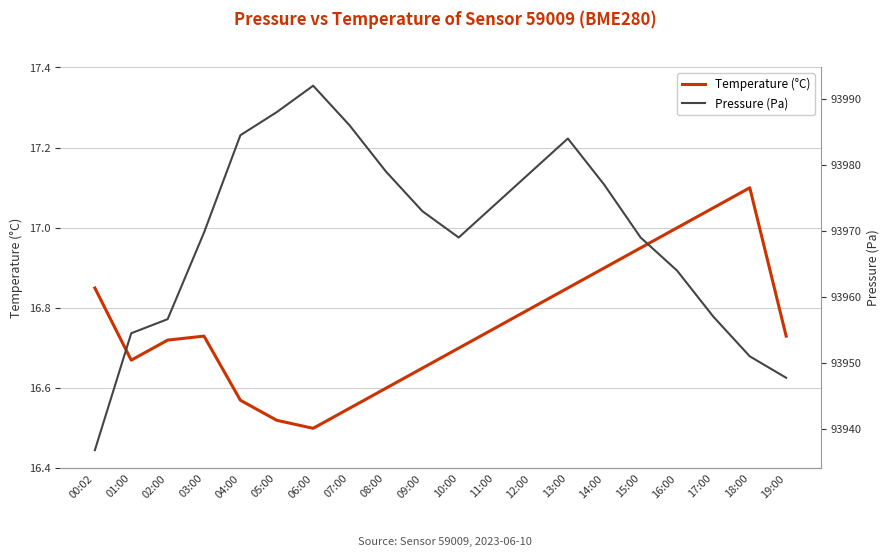

What is the smallest value displayed?

16.5